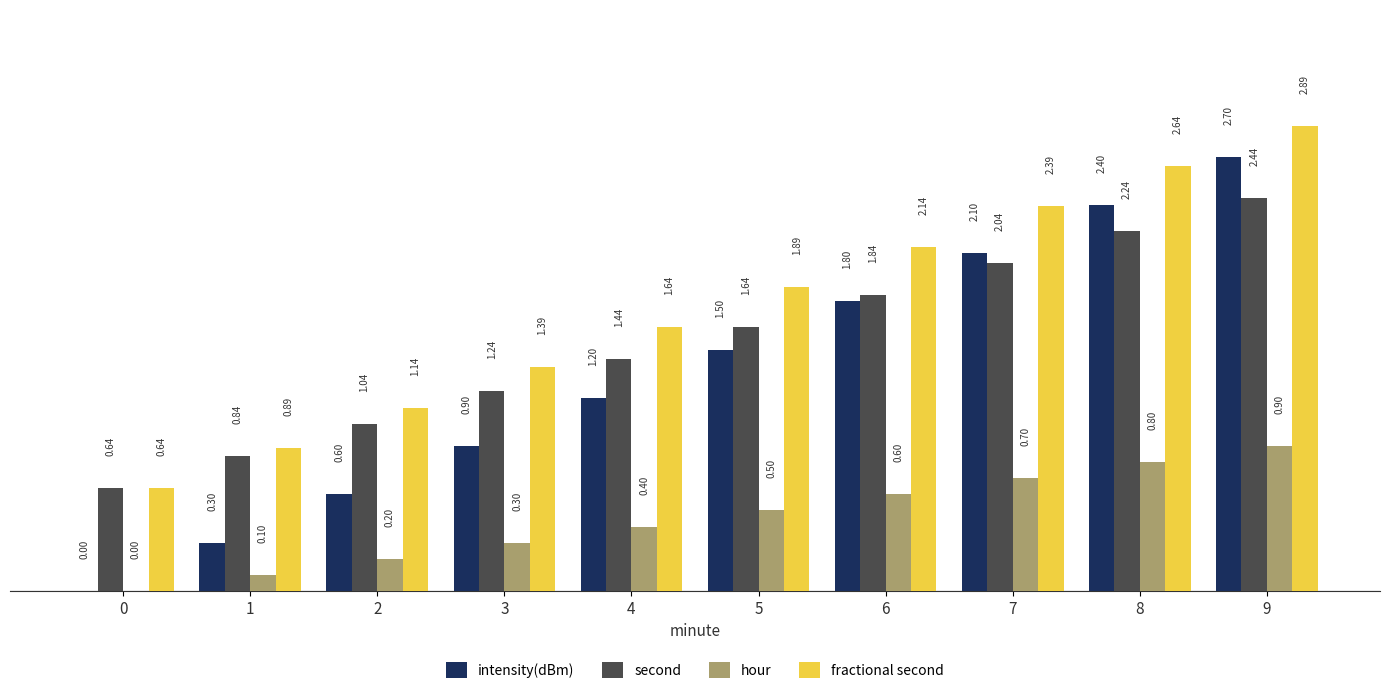

Which series changed the most between 2 and 6?

intensity(dBm)